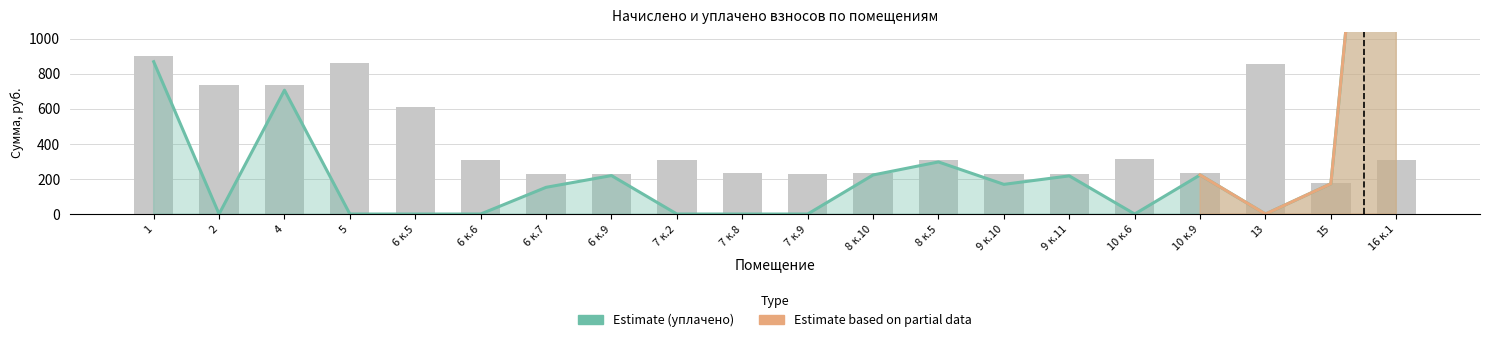

At 5, list the series in order from largest to smallest.

начислено, уплачено